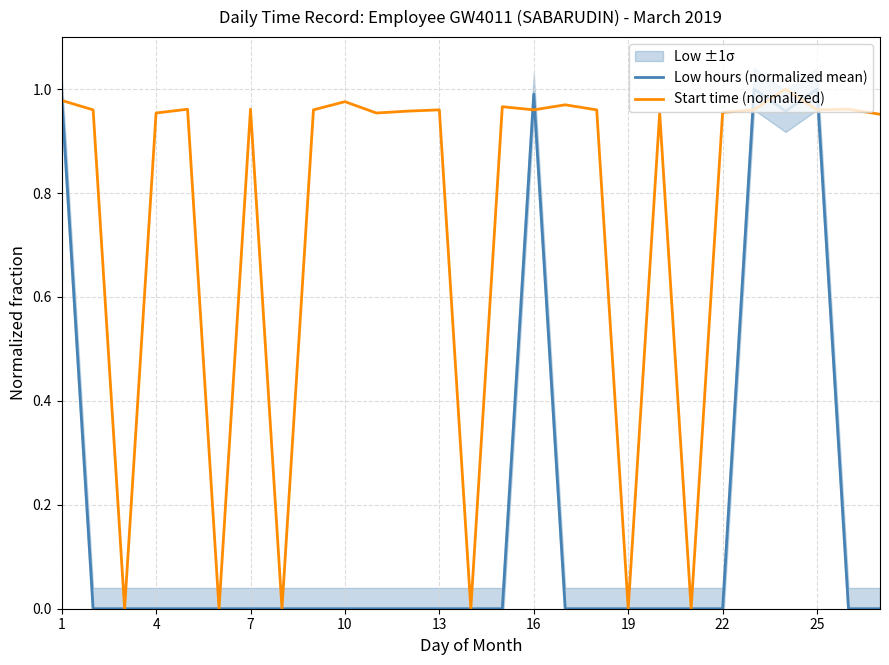

Which series ends up on top after the final intersection of Low hours (normalized mean) and Start time (normalized)?

Start time (normalized)